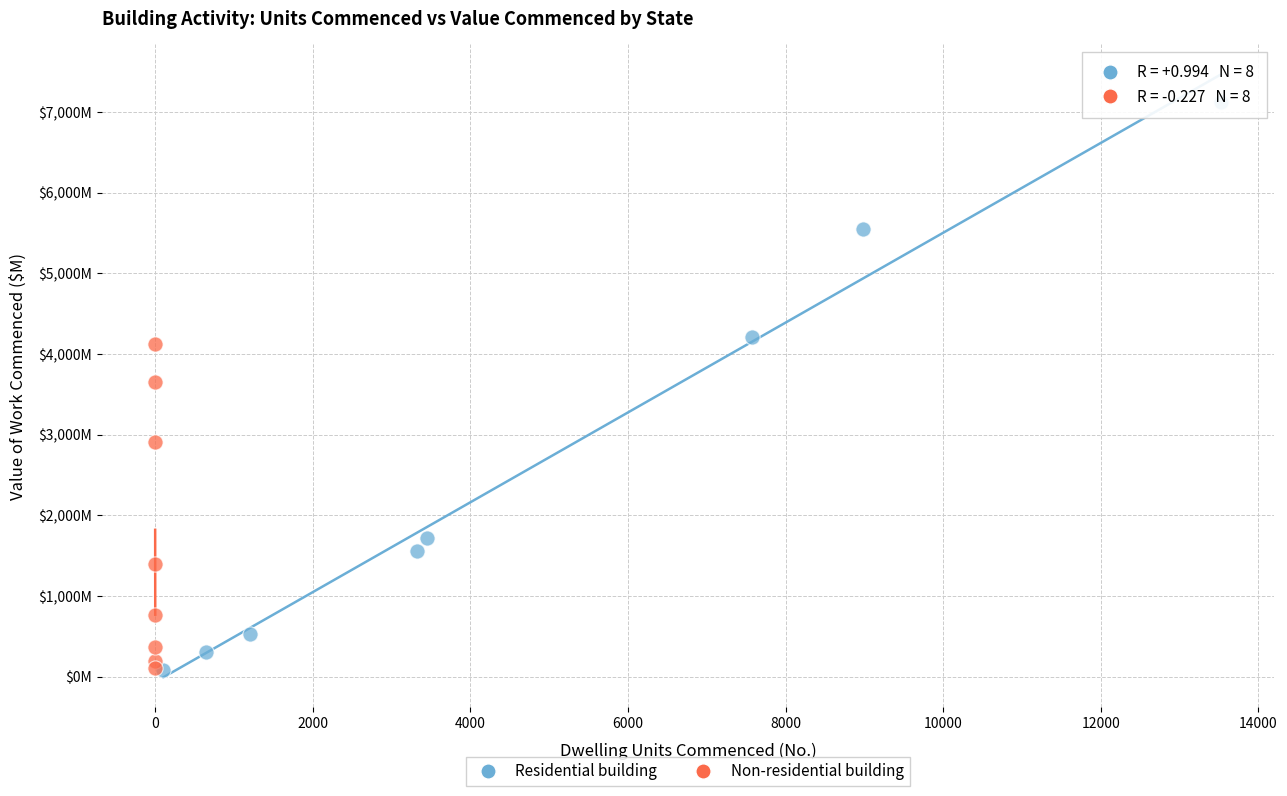

Which series has the widest spread of Y values?

Residential building